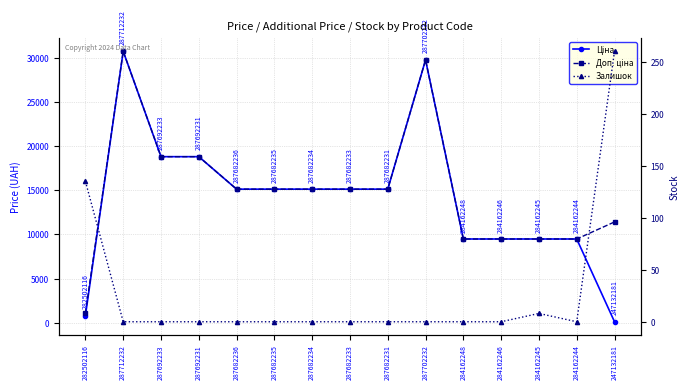

How many categories are shown in the chart?

15